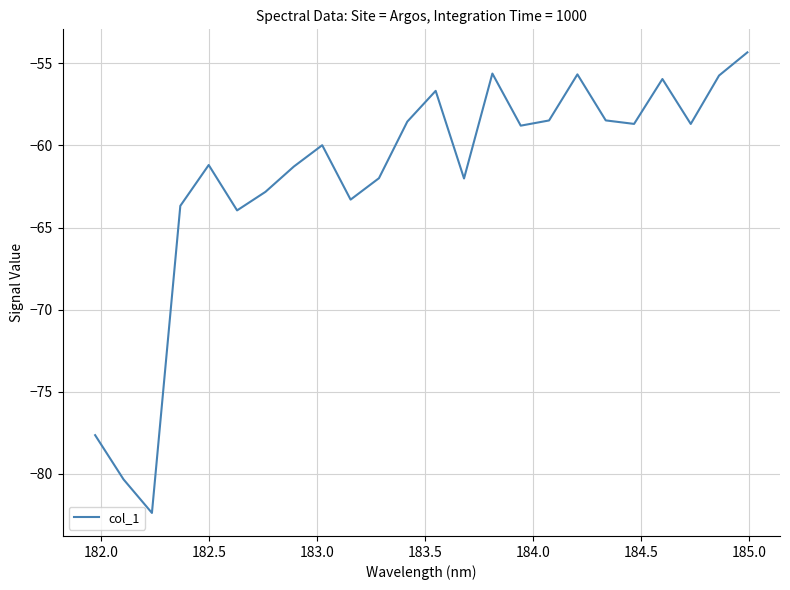

What is the maximum value shown in the chart?

-54.3